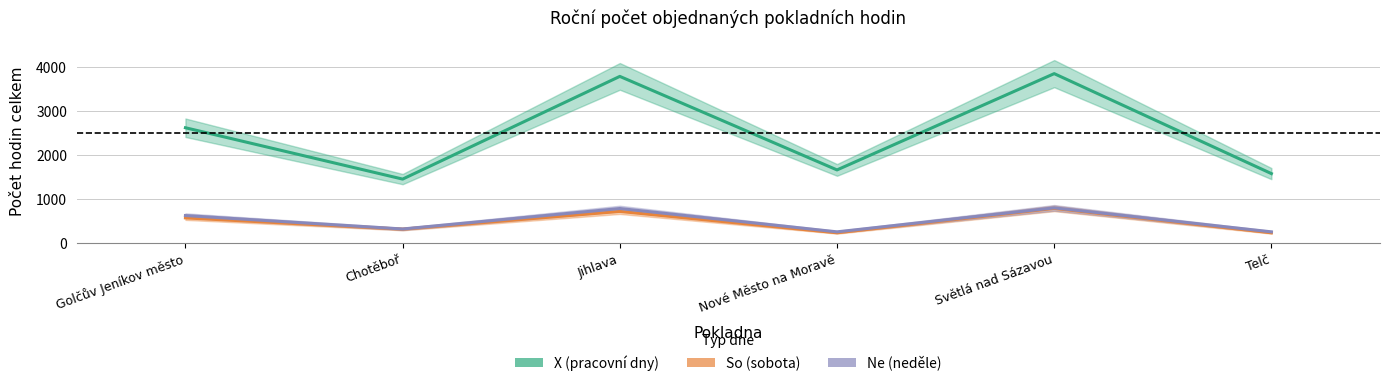

Which category has the lowest value in the So (sobota) series?

Nové Město na Moravě